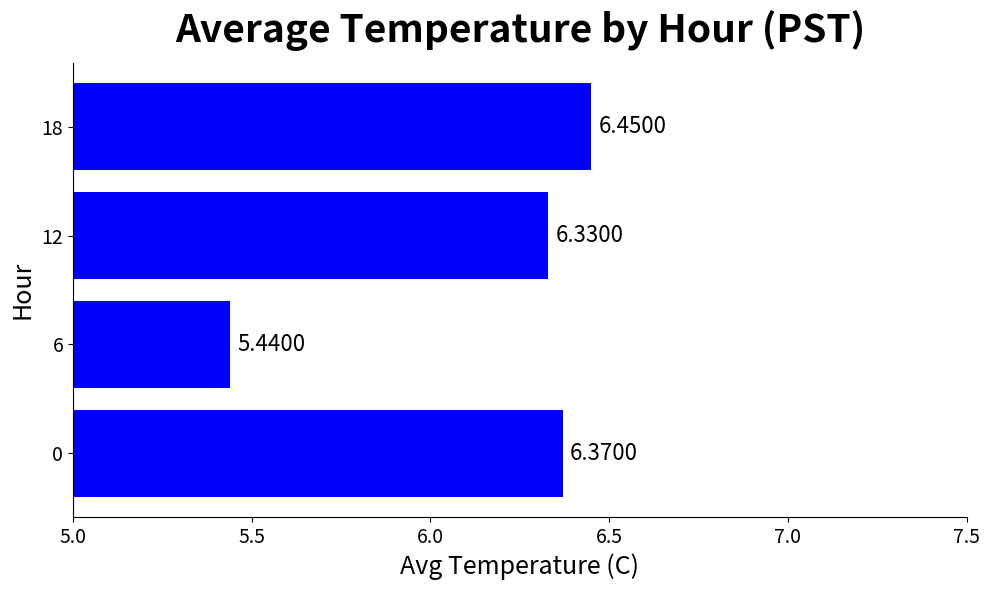

At which category does the chart reach its peak across all series?

18